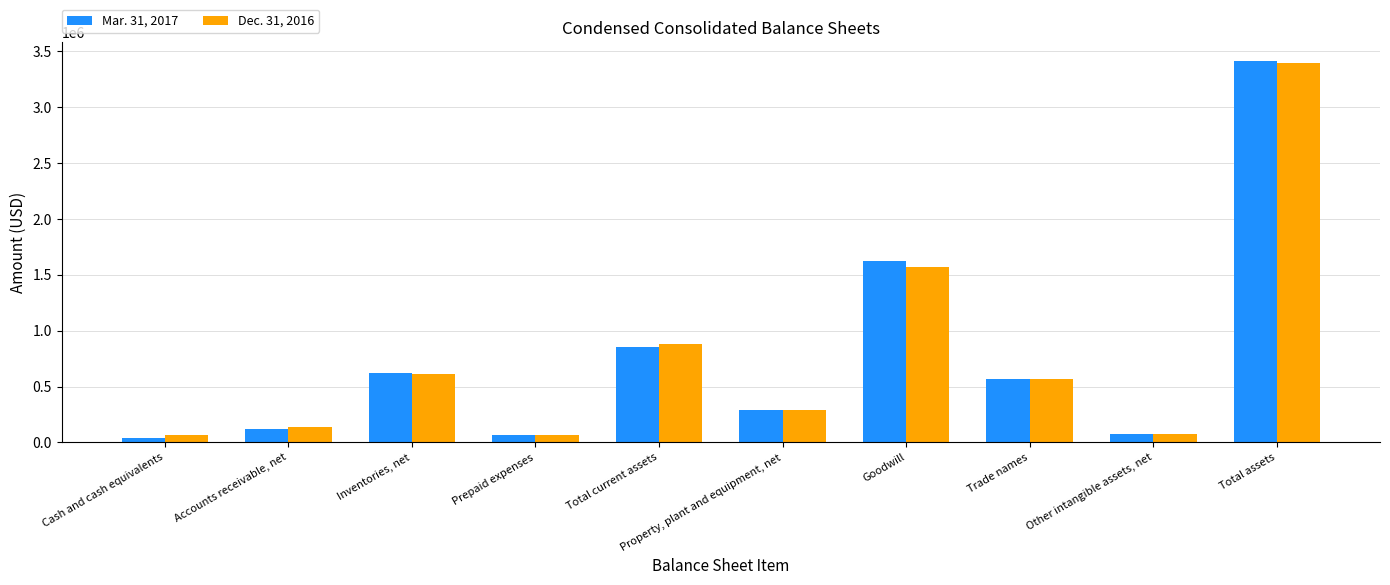

What value does the Dec. 31, 2016 series have at Total assets, to the nearest 100?

3394000